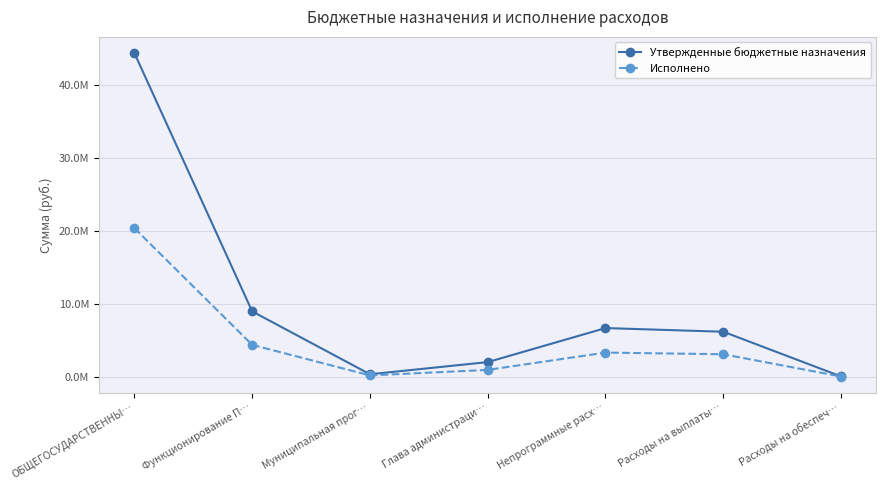

What are all the series names shown in the legend?

Утвержденные бюджетные назначения, Исполнено